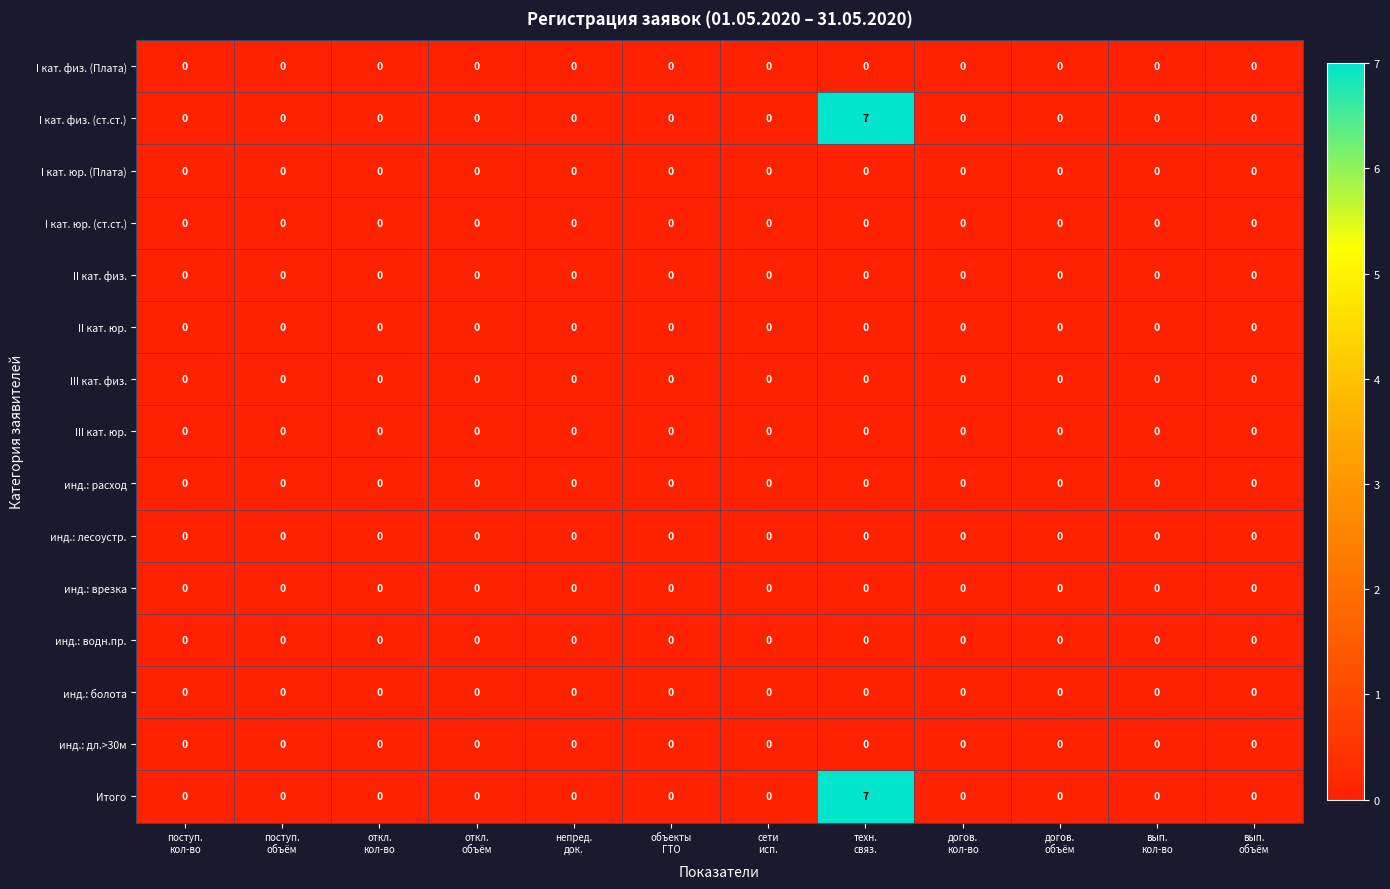

What is the greatest value displayed?

7